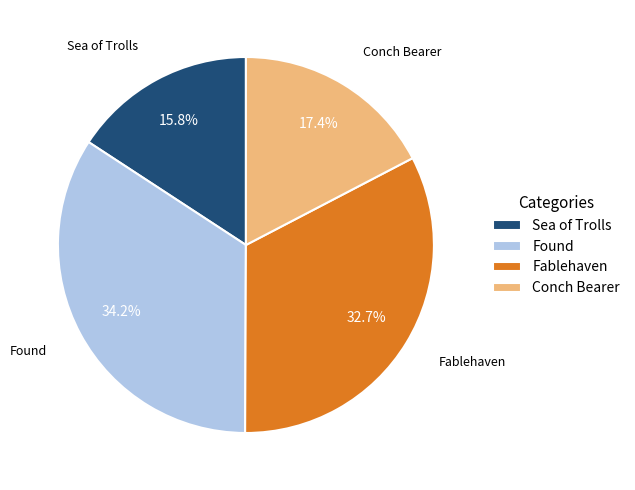

The Fablehaven slice represents 41% of the pie. True or false?

False